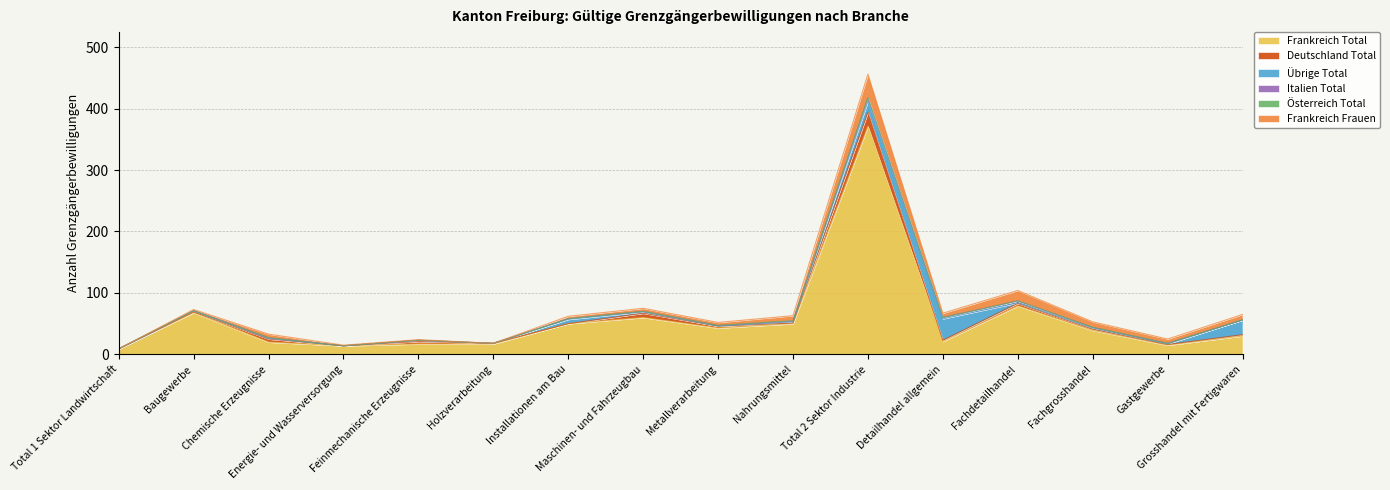

Which series changed the most between Installationen am Bau and Gastgewerbe?

Frankreich Total